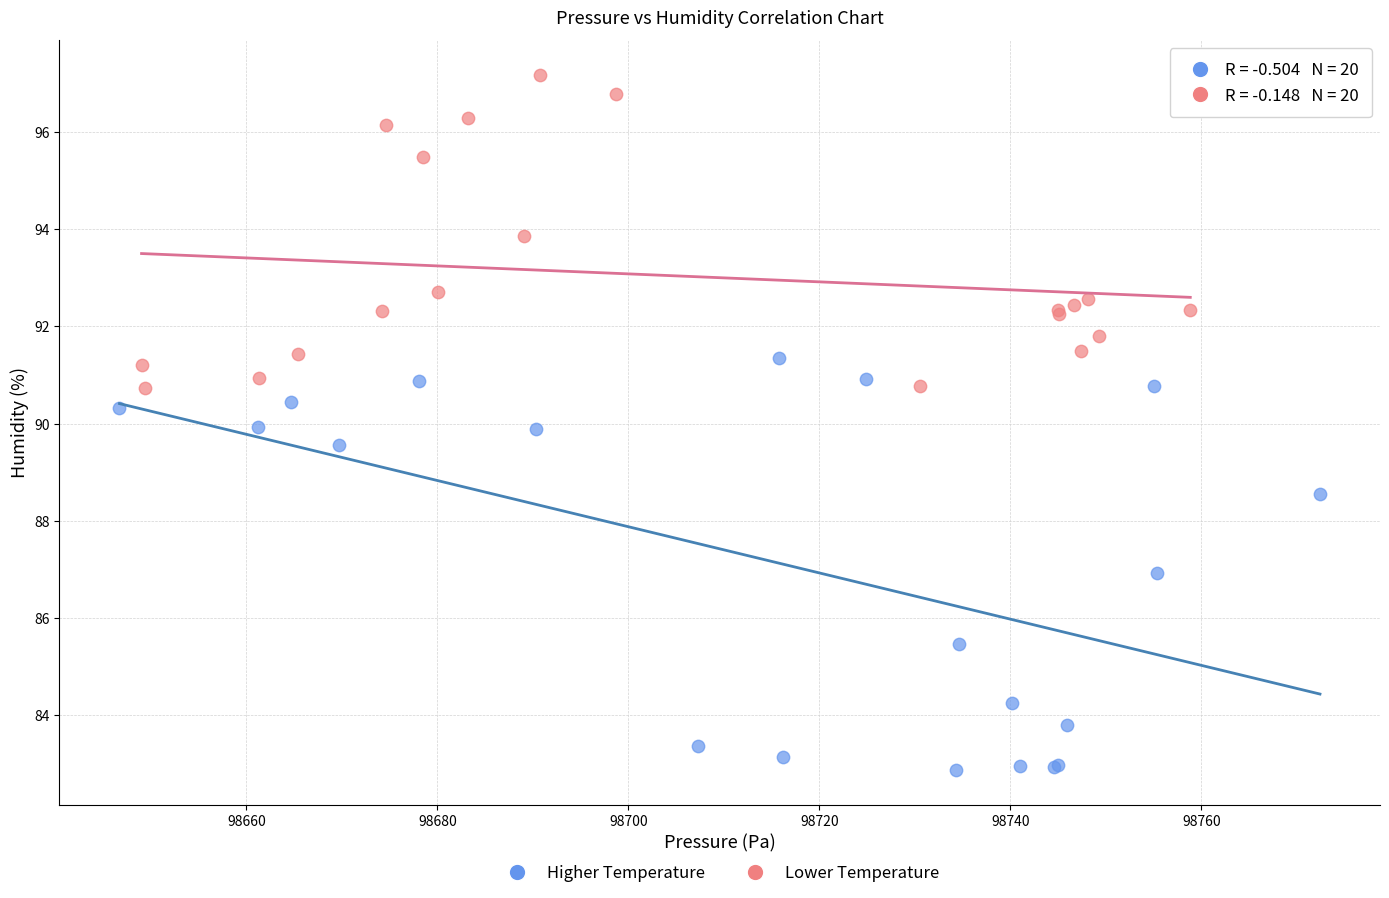

Which series has the widest spread of Y values?

Higher Temperature